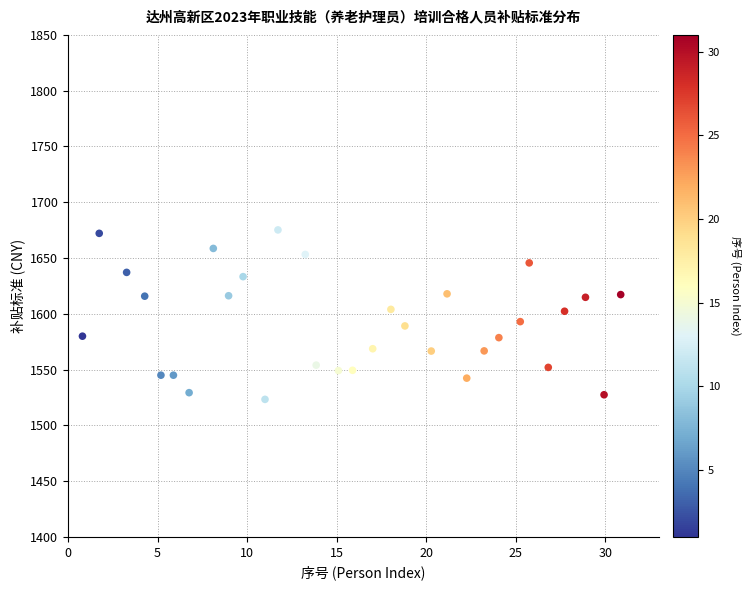

What is the range of X values (max minus min)?

30.1